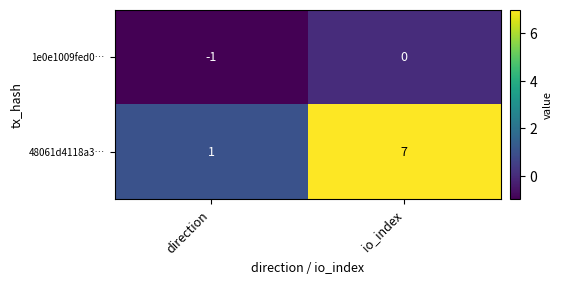

Which category has the highest value across all series?

io_index